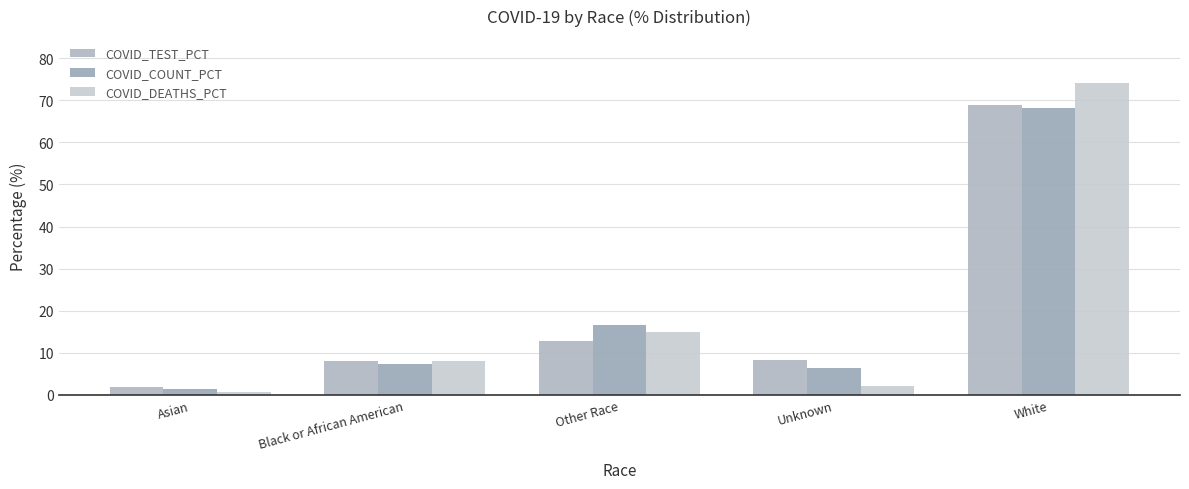

What is the minimum value for COVID_COUNT_PCT?

1.4